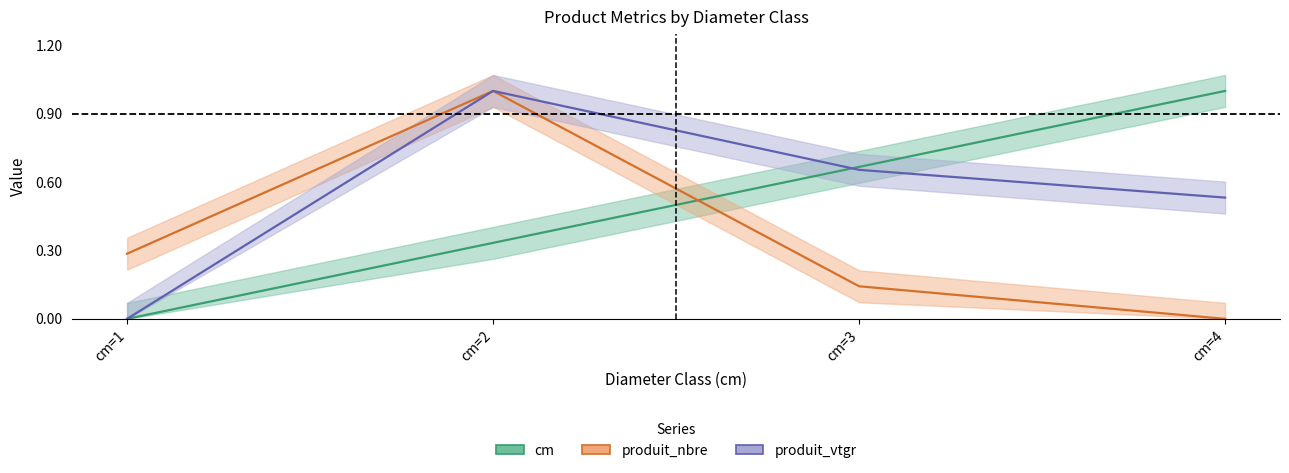

Which series has the largest total across all categories?

produit_vtgr